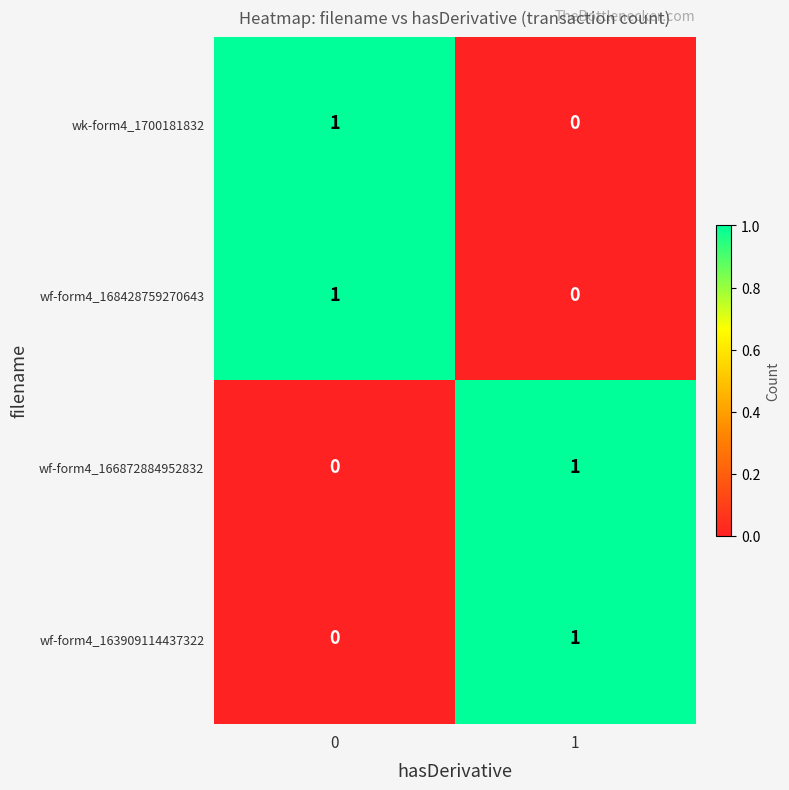

At how many categories does at least one series exceed 0?

2